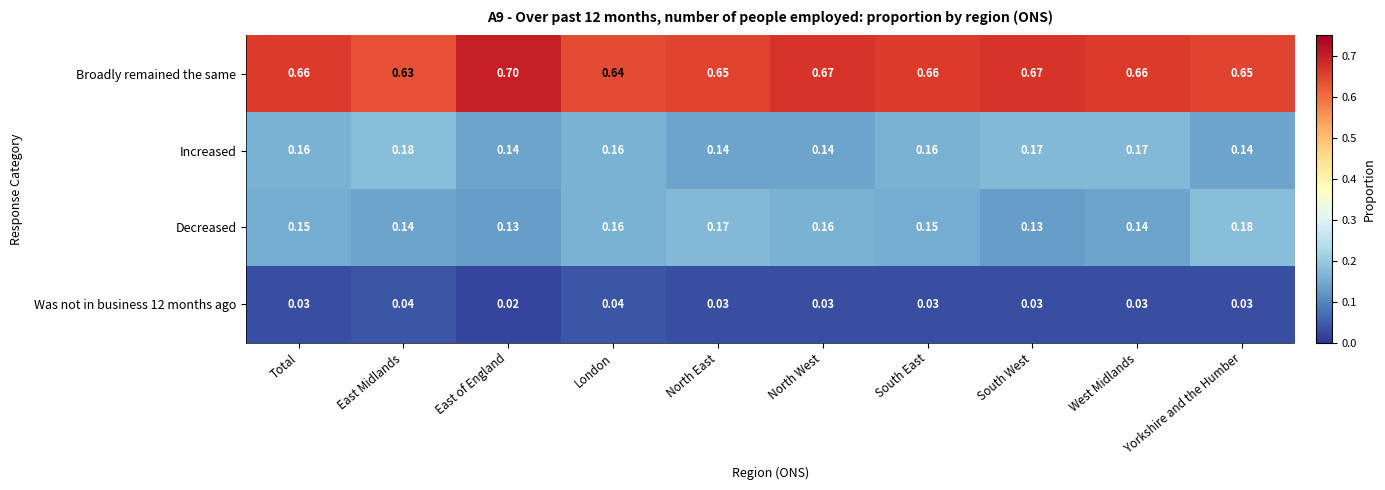

Is the value of Broadly remained the same at London greater than the value of Decreased at East of England?

Yes